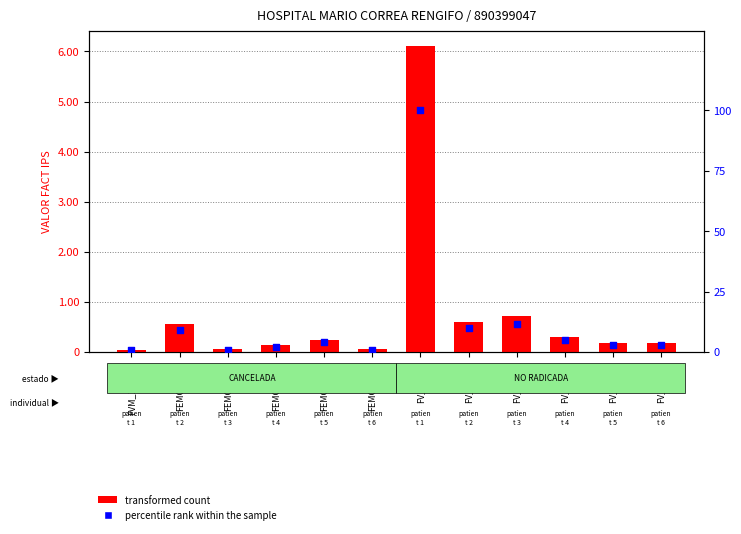

Which series contains the highest Y value?

transformed count